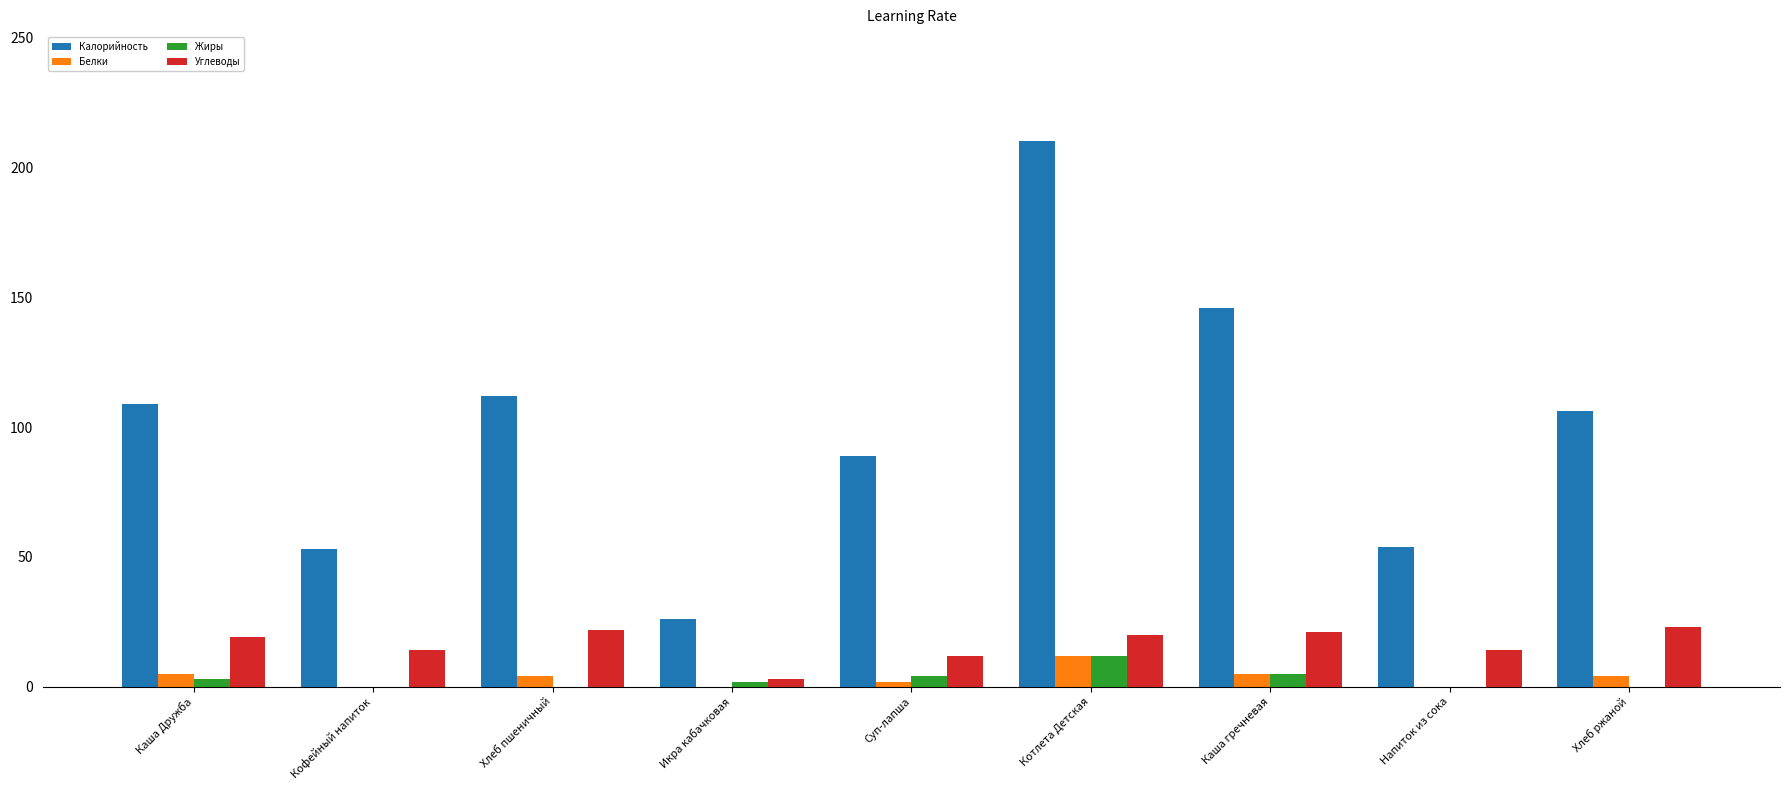

Which category has the highest value in the Жиры series?

Котлета Детская